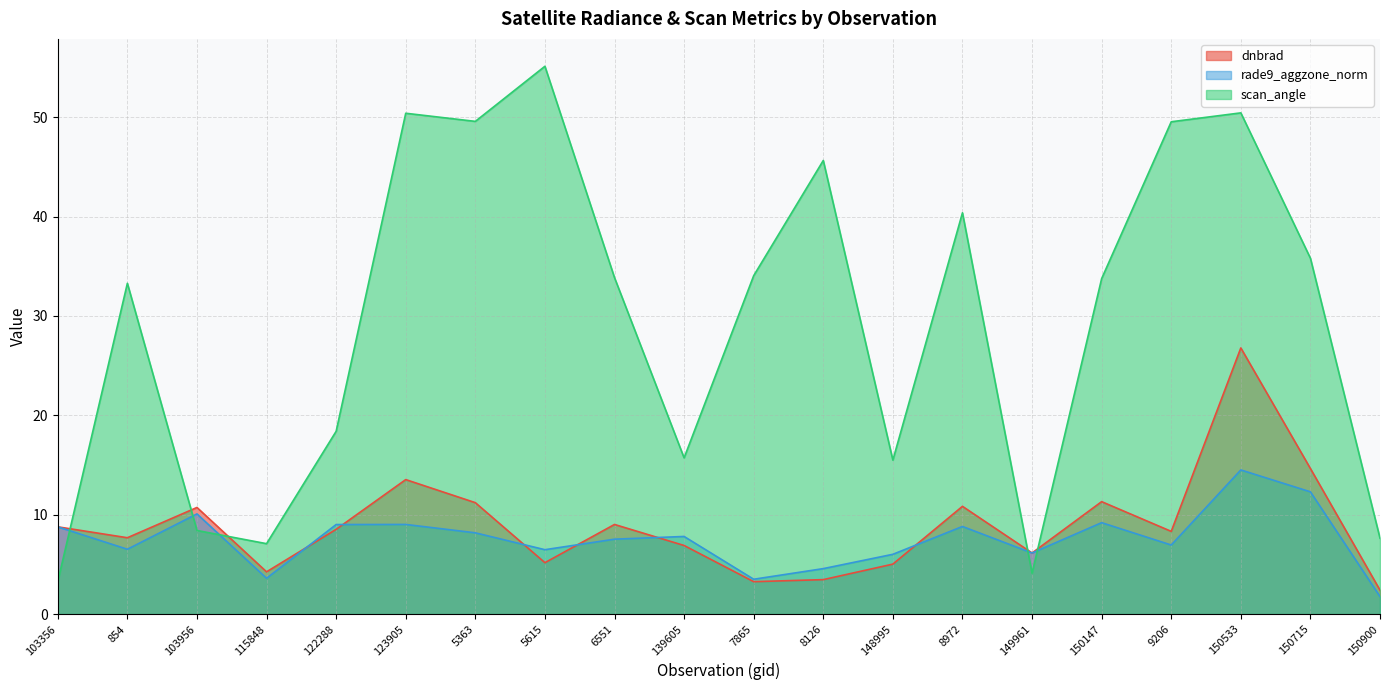

True or false: scan_angle has more than 2 points higher than both neighbors.

True